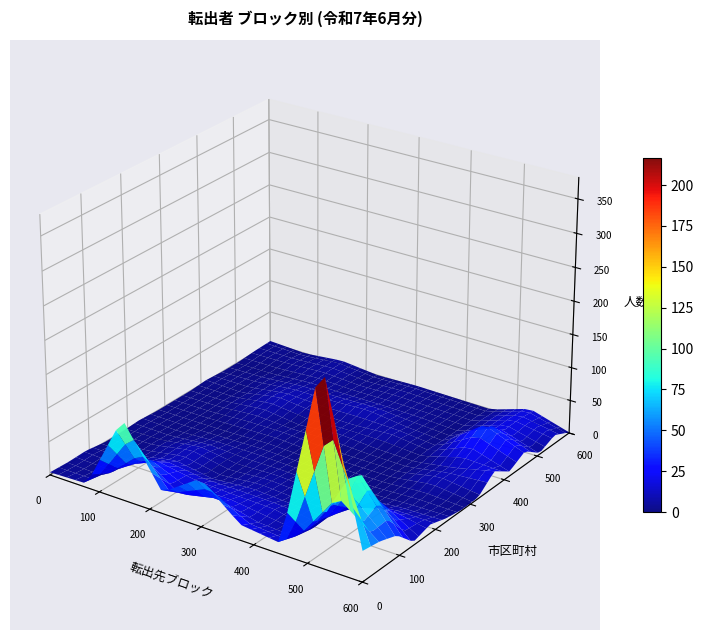

What is the difference between the 大分市 values at 1 and 6?

10